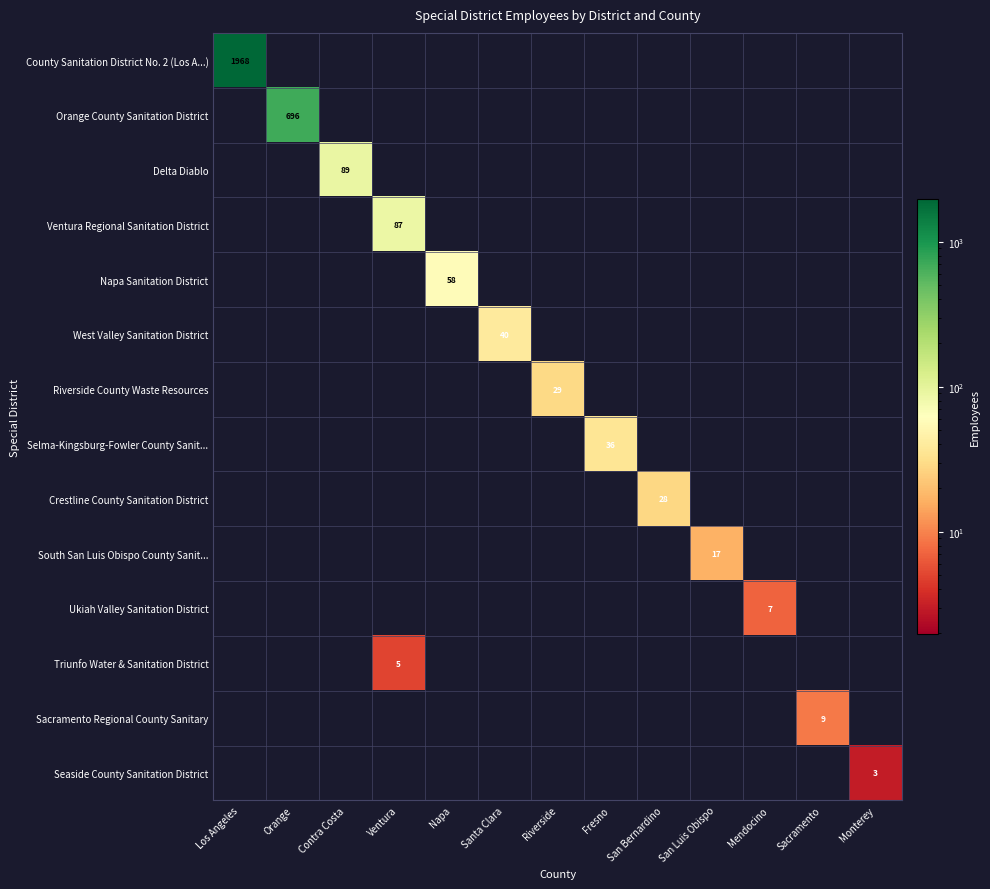

What is the highest value of the Selma-Kingsburg-Fowler County Sanit... series?

36